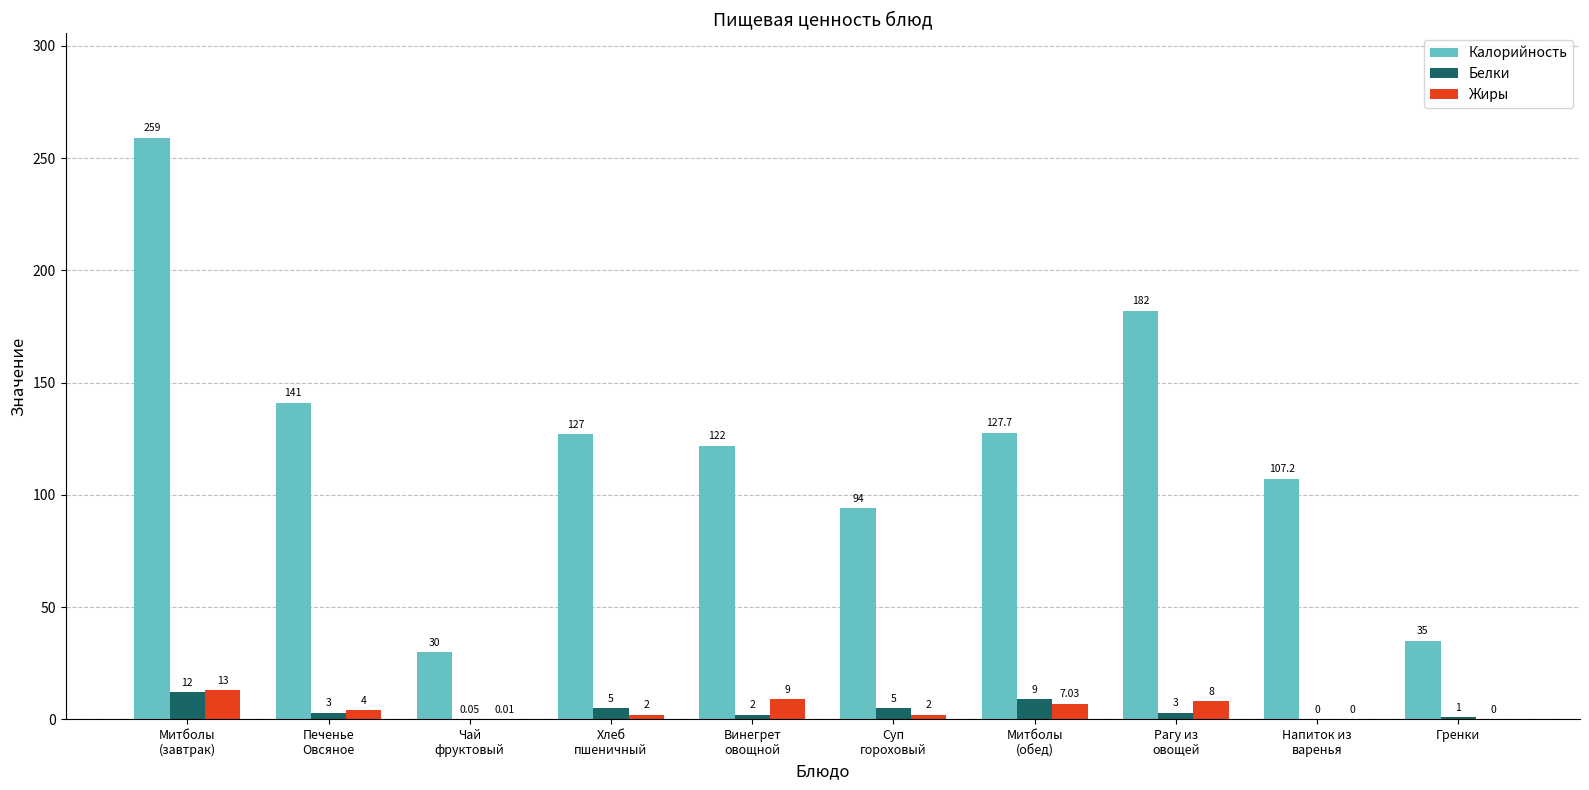

Which series has the largest total across all categories?

Калорийность